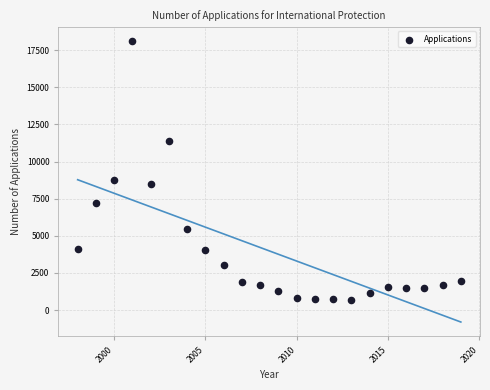

What is the range of Y values (max minus min)?

17387